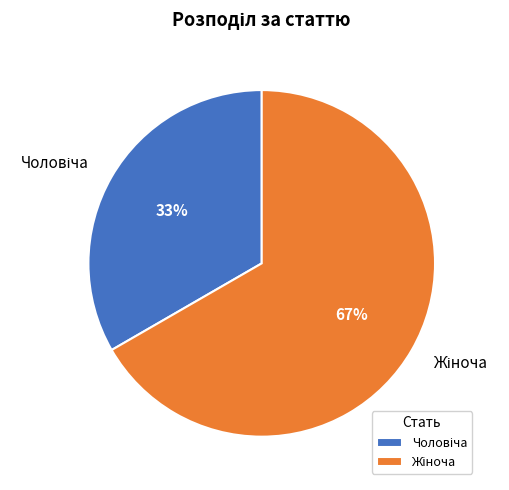

To the nearest percent, what is the average slice percentage?

50%